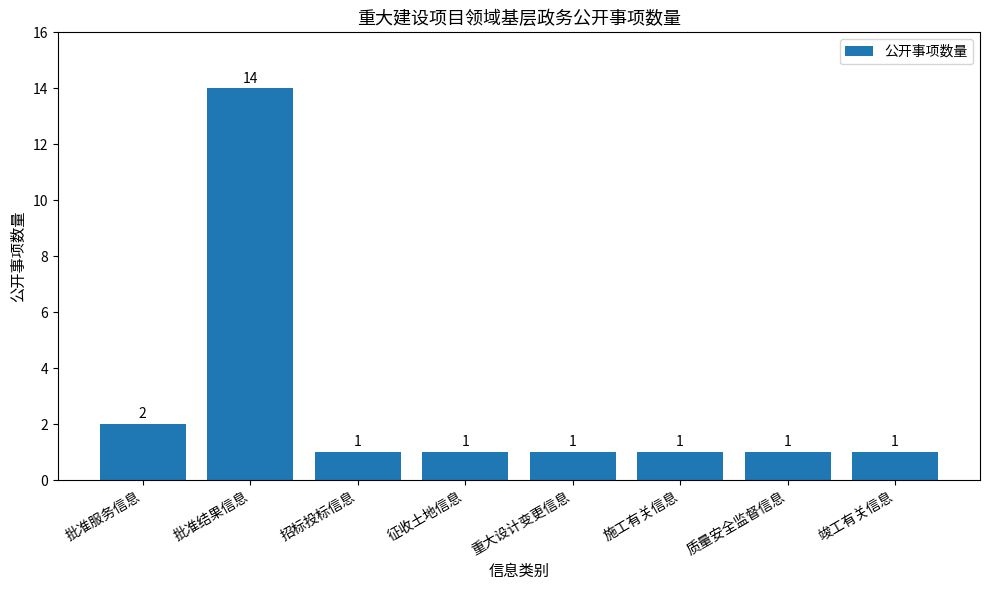

What is the greatest value displayed?

14